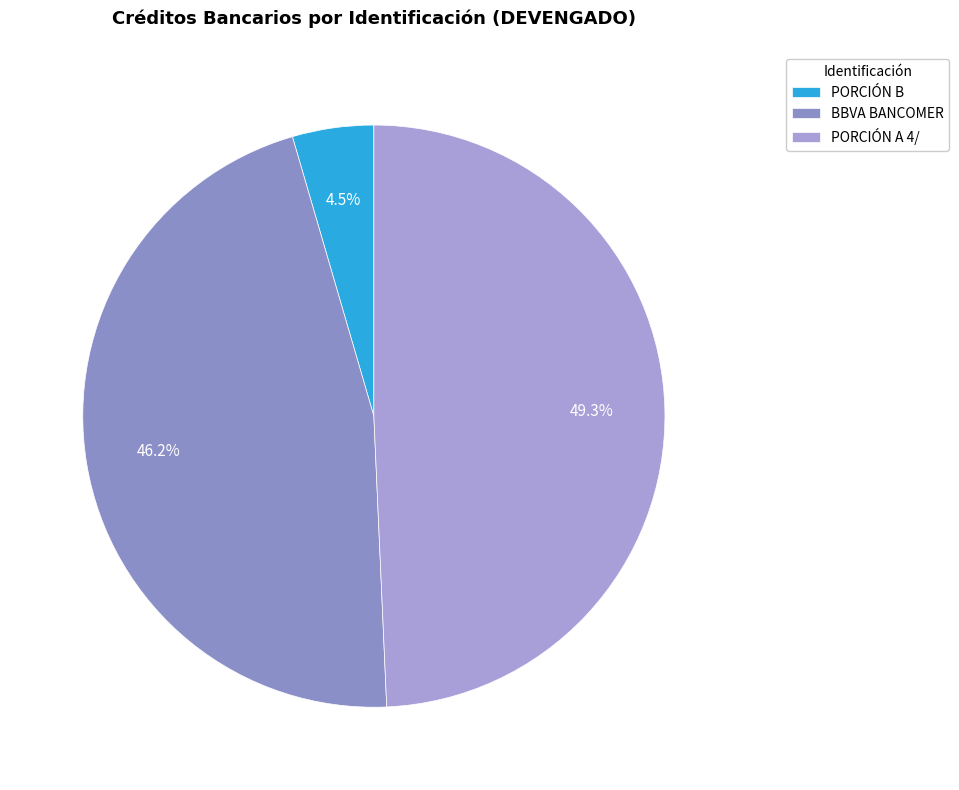

Does any single category account for the majority?

No